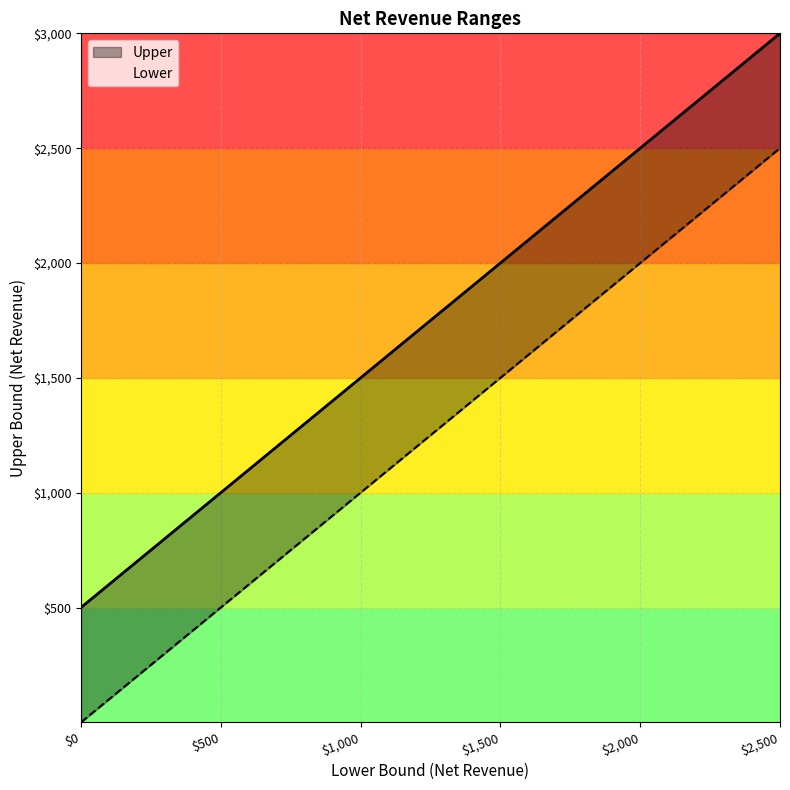

Which category has the highest value in the Lower series?

$2,500